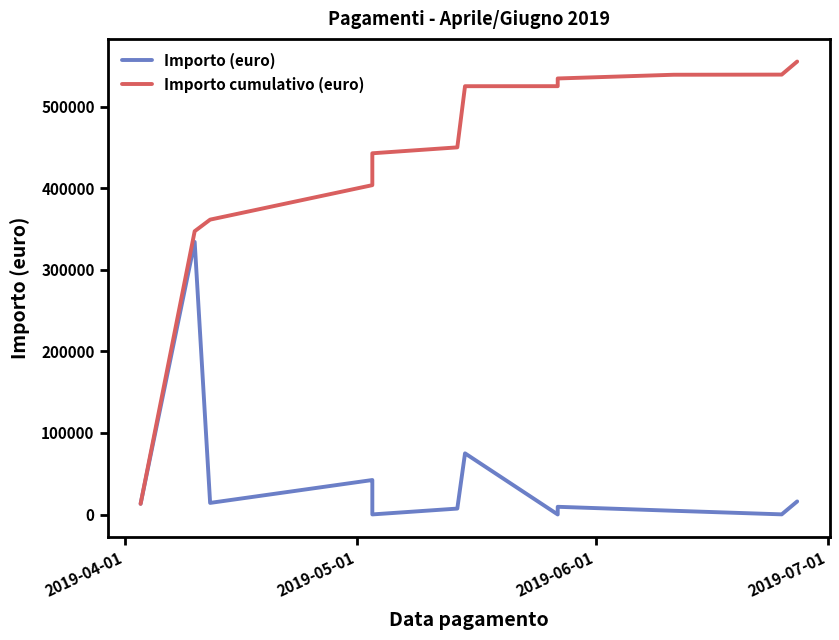

The value of Importo cumulativo (euro) at 6 is 666198.1. True or false?

False